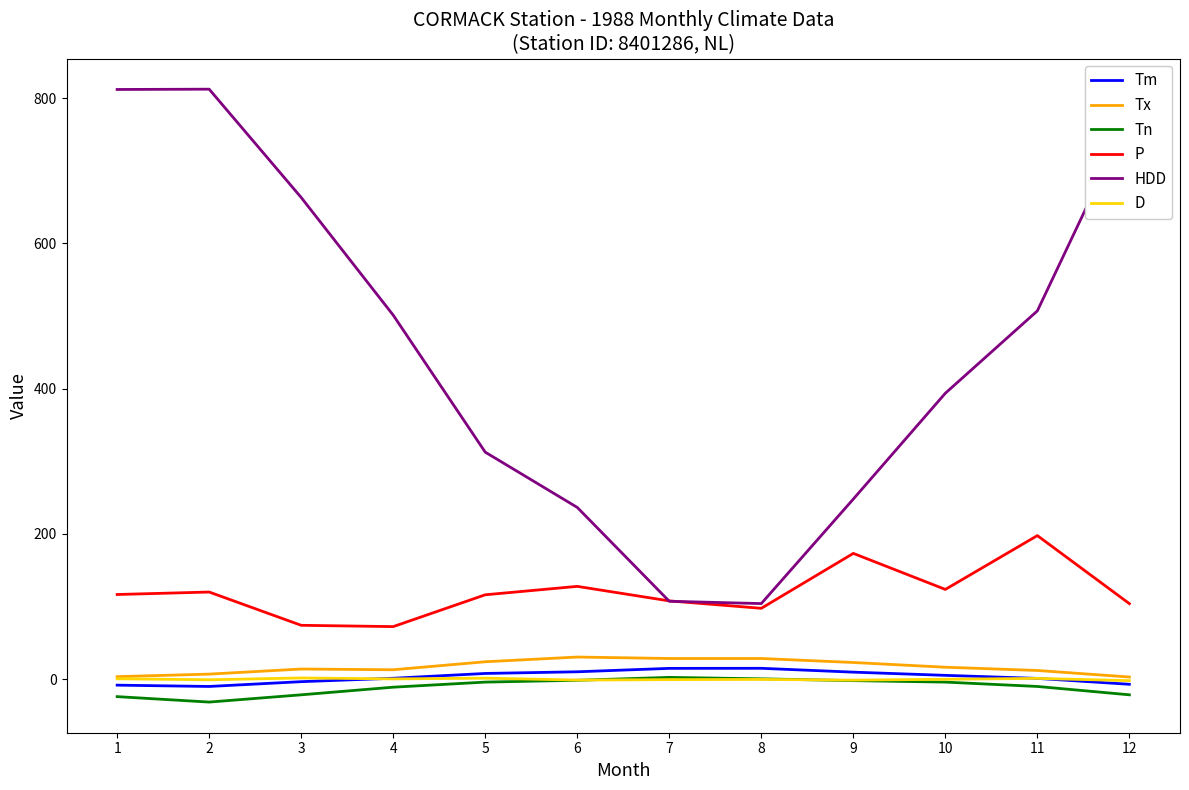

What is the maximum value shown in the chart?

812.3